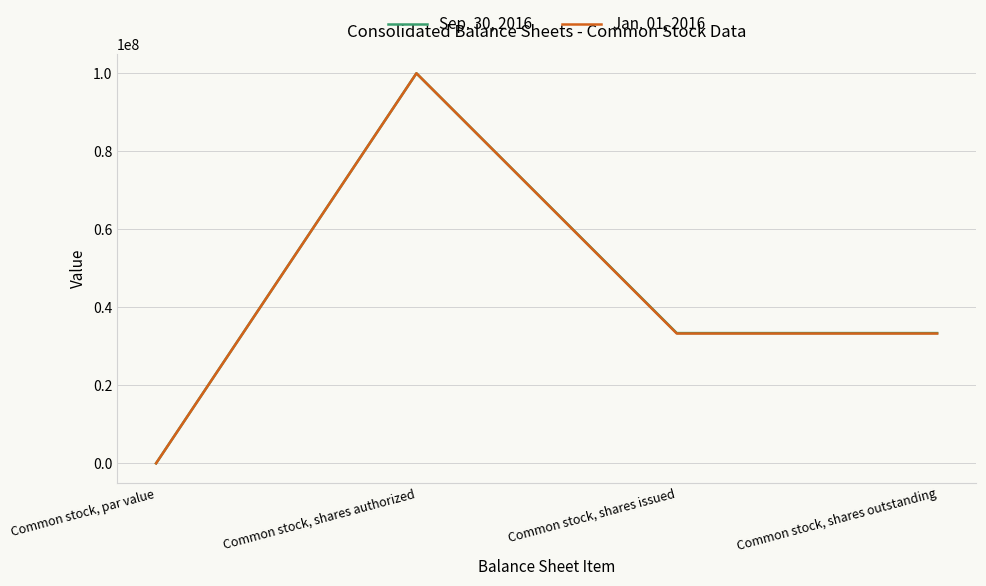

Is it true that Jan. 01, 2016 equals 1 at Common stock, par value?

True